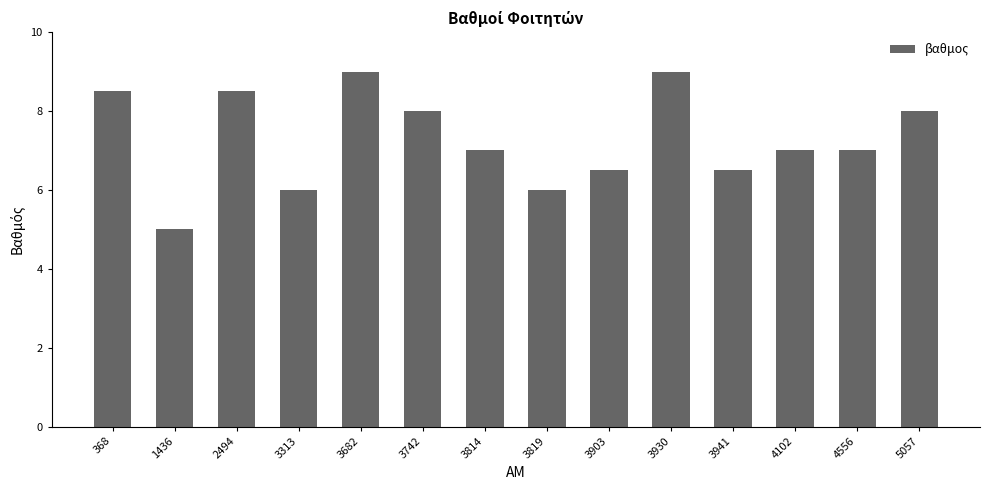

Which has a higher value, 3930 or 3819?

3930